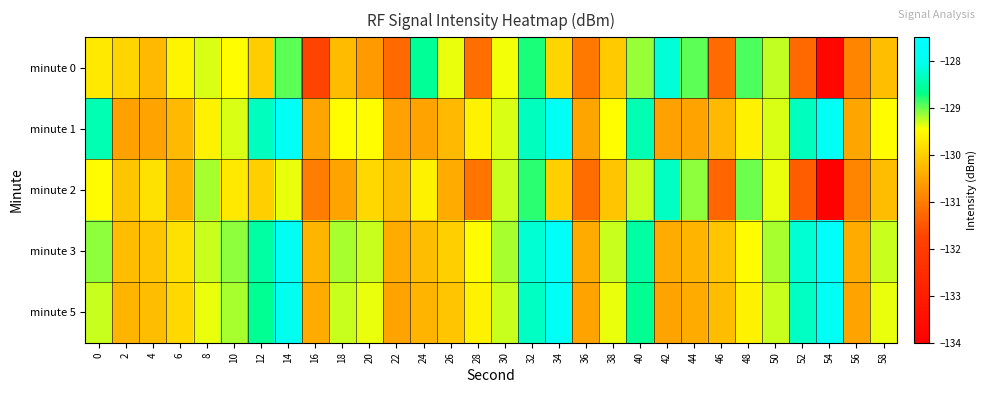

Reading left to right, list all the values displayed in this chart.

minute 0: 0=-129.7	2=-129.9	4=-130.3	6=-129.6	8=-129.3	10=-129.5	12=-130.0	14=-129.0	16=-131.7	18=-130.2	20=-130.6	22=-131.2	24=-128.6	26=-129.4	28=-131.2	30=-129.4	32=-128.7	34=-129.9	36=-131.0	38=-130.1	40=-129.1	42=-128.2	44=-128.9	46=-131.2	48=-128.9	50=-129.3	52=-131.3	54=-133.8	56=-130.9	58=-130.2
minute 1: 0=-128.4	2=-130.5	4=-130.5	6=-130.2	8=-129.6	10=-129.3	12=-128.3	14=-127.8	16=-130.5	18=-129.5	20=-129.5	22=-130.5	24=-130.5	26=-130.2	28=-129.6	30=-129.3	32=-128.3	34=-127.8	36=-130.5	38=-129.5	40=-128.4	42=-130.5	44=-130.5	46=-130.2	48=-129.6	50=-129.3	52=-128.3	54=-127.8	56=-130.5	58=-129.5
minute 2: 0=-129.5	2=-130.1	4=-129.8	6=-130.3	8=-129.2	10=-129.7	12=-130.0	14=-129.4	16=-131.0	18=-130.5	20=-129.9	22=-130.2	24=-129.6	26=-130.4	28=-131.1	30=-129.3	32=-128.8	34=-130.0	36=-131.2	38=-130.1	40=-129.3	42=-128.3	44=-129.1	46=-131.3	48=-129.0	50=-129.4	52=-131.4	54=-133.9	56=-130.9	58=-130.2
minute 3: 0=-129.1	2=-130.2	4=-130.1	6=-129.8	8=-129.3	10=-129.1	12=-128.5	14=-127.9	16=-130.3	18=-129.2	20=-129.3	22=-130.4	24=-130.2	26=-130.0	28=-129.5	30=-129.2	32=-128.2	34=-127.7	36=-130.4	38=-129.3	40=-128.5	42=-130.4	44=-130.3	46=-130.1	48=-129.5	50=-129.2	52=-128.2	54=-127.7	56=-130.4	58=-129.3
minute 5: 0=-129.3	2=-130.3	4=-130.2	6=-129.9	8=-129.4	10=-129.2	12=-128.6	14=-128.0	16=-130.4	18=-129.3	20=-129.4	22=-130.5	24=-130.3	26=-130.1	28=-129.6	30=-129.3	32=-128.3	34=-127.8	36=-130.5	38=-129.4	40=-128.6	42=-130.5	44=-130.4	46=-130.2	48=-129.6	50=-129.3	52=-128.3	54=-127.8	56=-130.5	58=-129.4